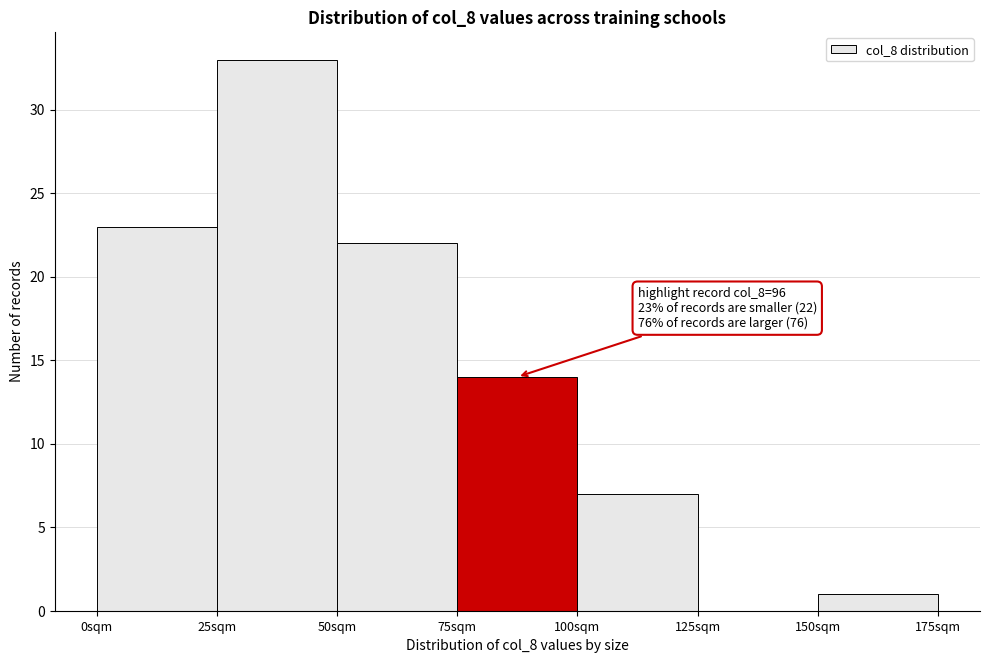

Which range on the x-axis has the tallest bar?

25 to 50